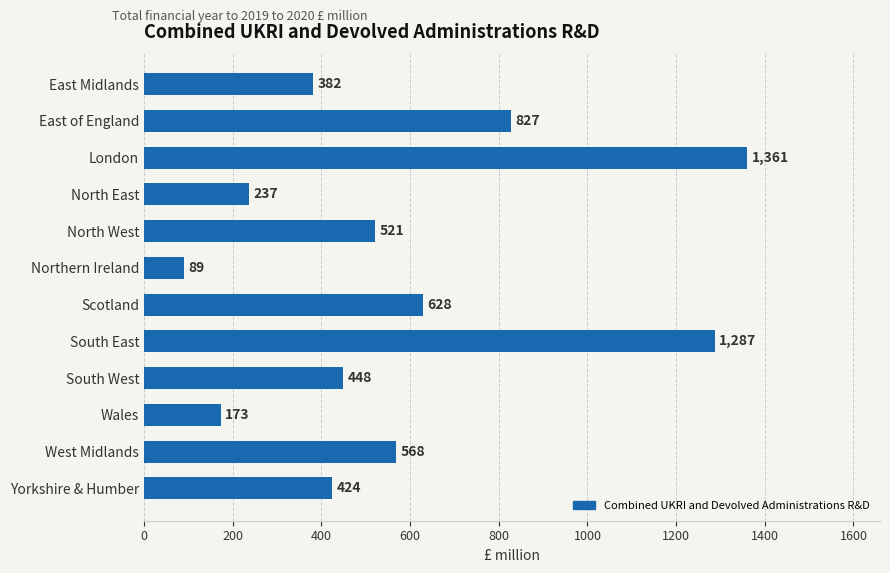

How many bars are there in total?

12